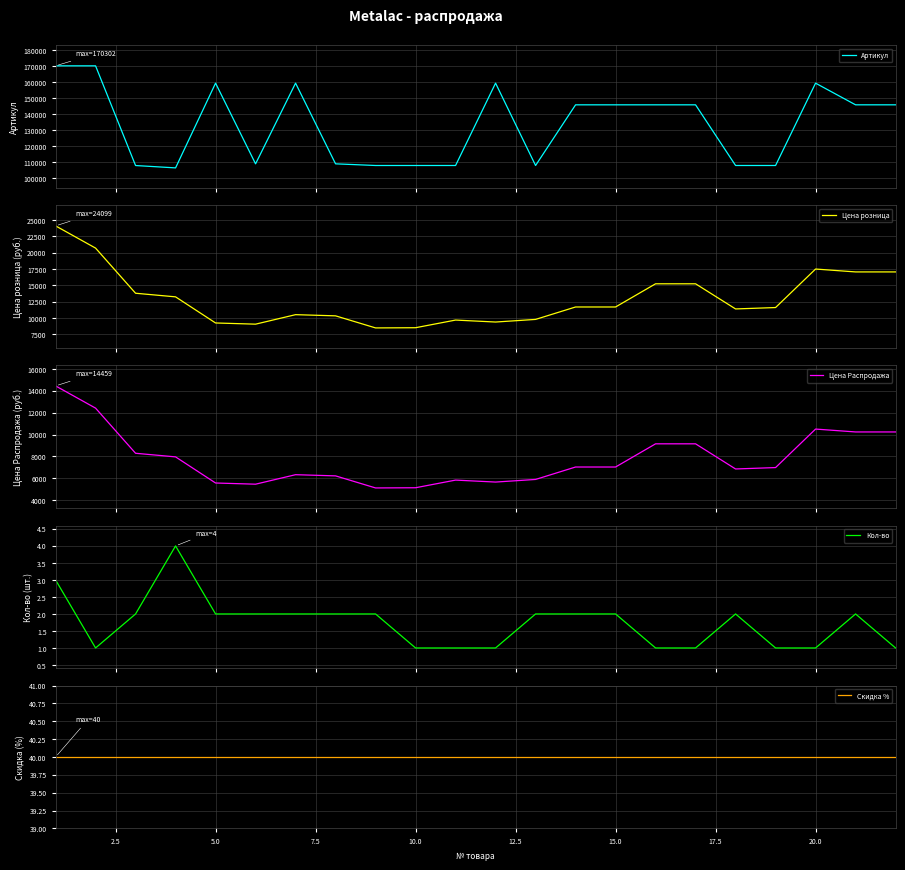

What is the average value of the Цена Распродажа series?

7785.8